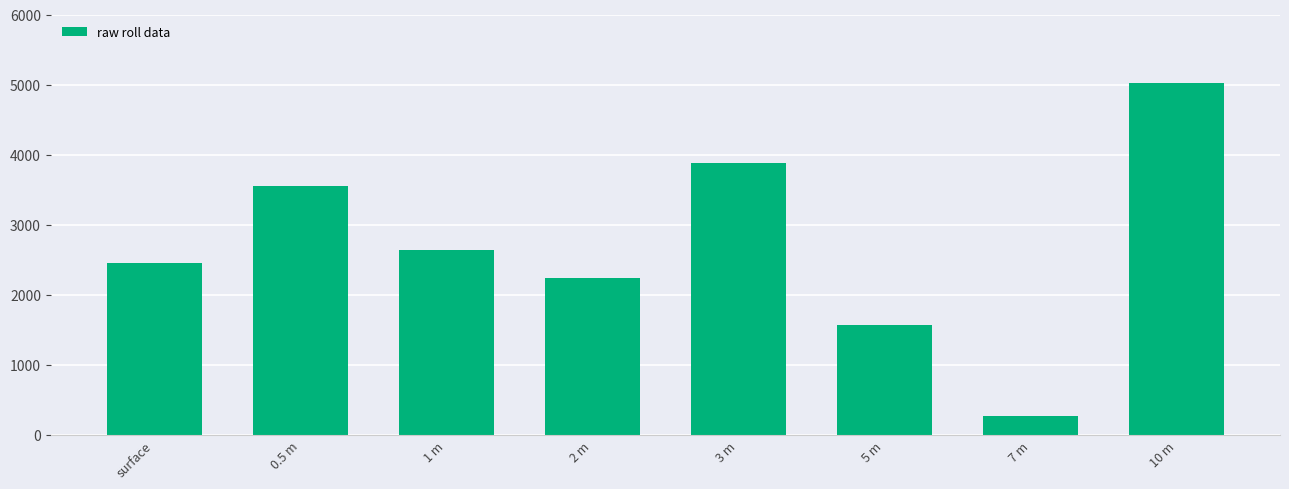

Reading left to right, what are all the values shown in this chart?

surface=2455	0.5 m=3552	1 m=2632	2 m=2241	3 m=3880	5 m=1571	7 m=275	10 m=5018